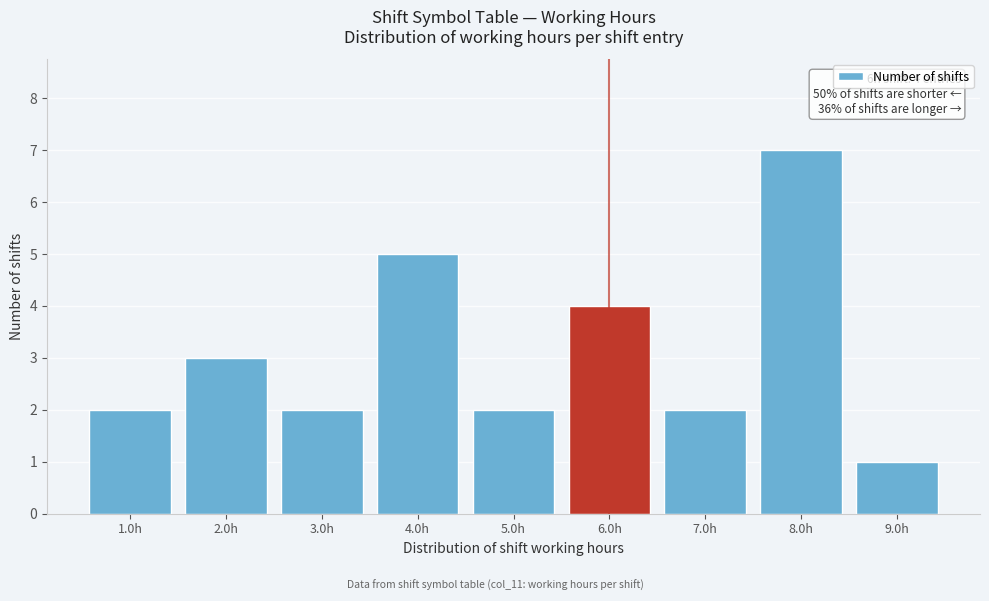

Reading right to left, extract all data points from this chart.

9.0h=1	8.0h=7	7.0h=2	6.0h=4	5.0h=2	4.0h=5	3.0h=2	2.0h=3	1.0h=2